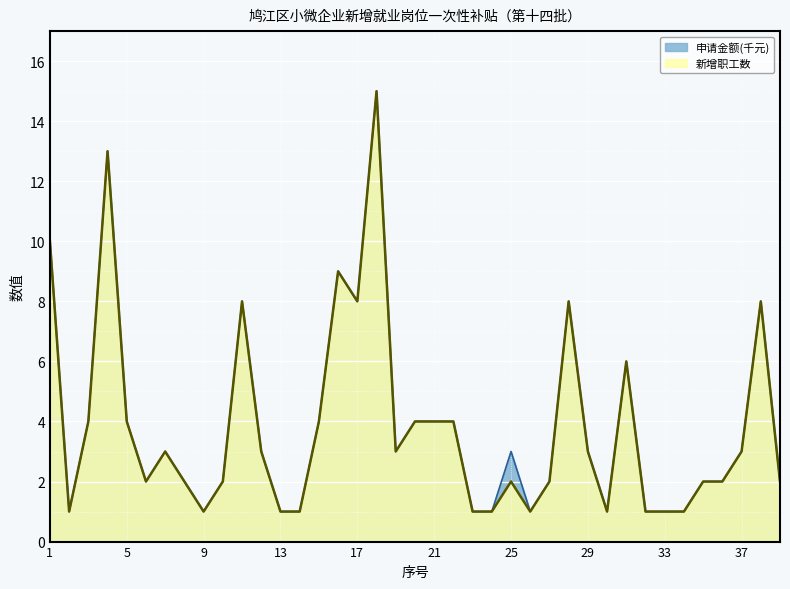

What is the average value of the 新增职工数 series?

4